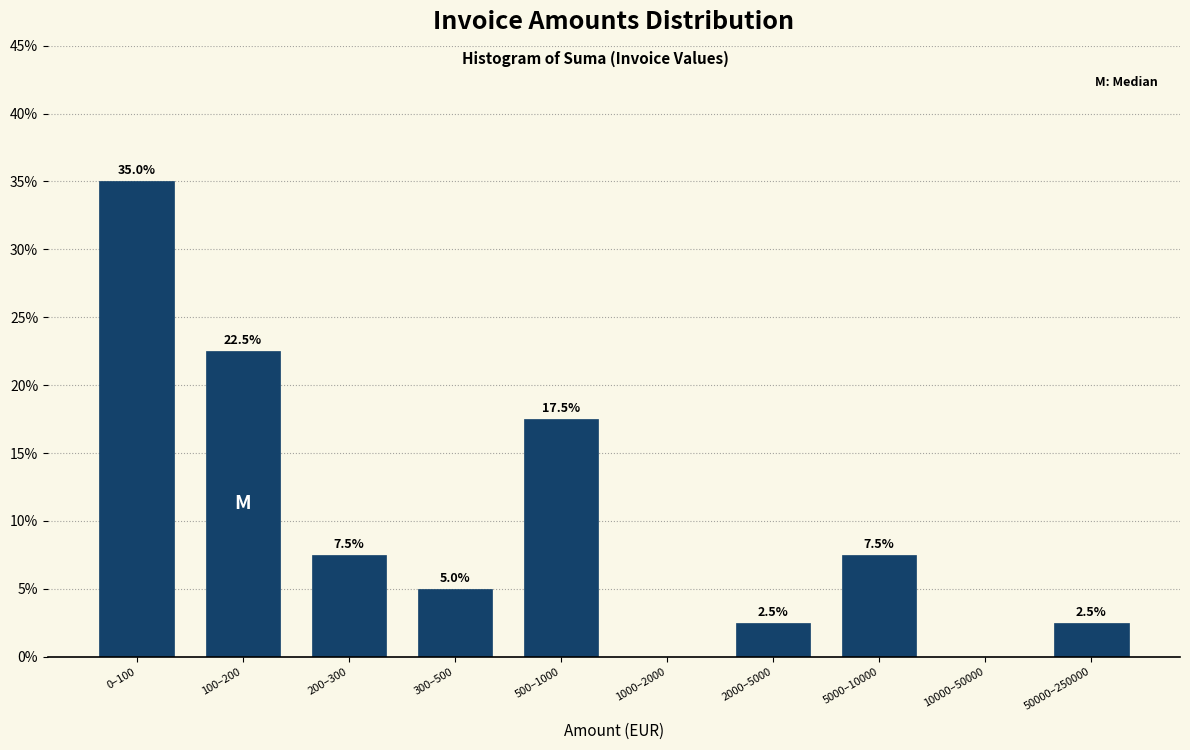

At which category does the chart reach its peak across all series?

0–100